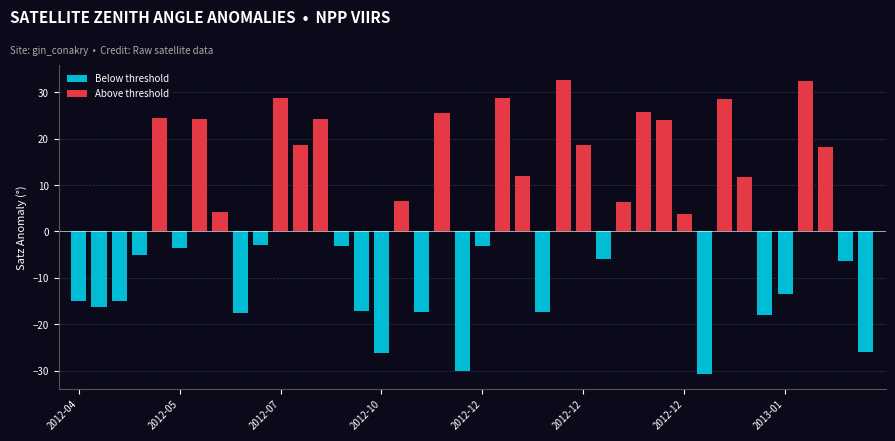

What is the value of the 13th bar from the left?

24.2